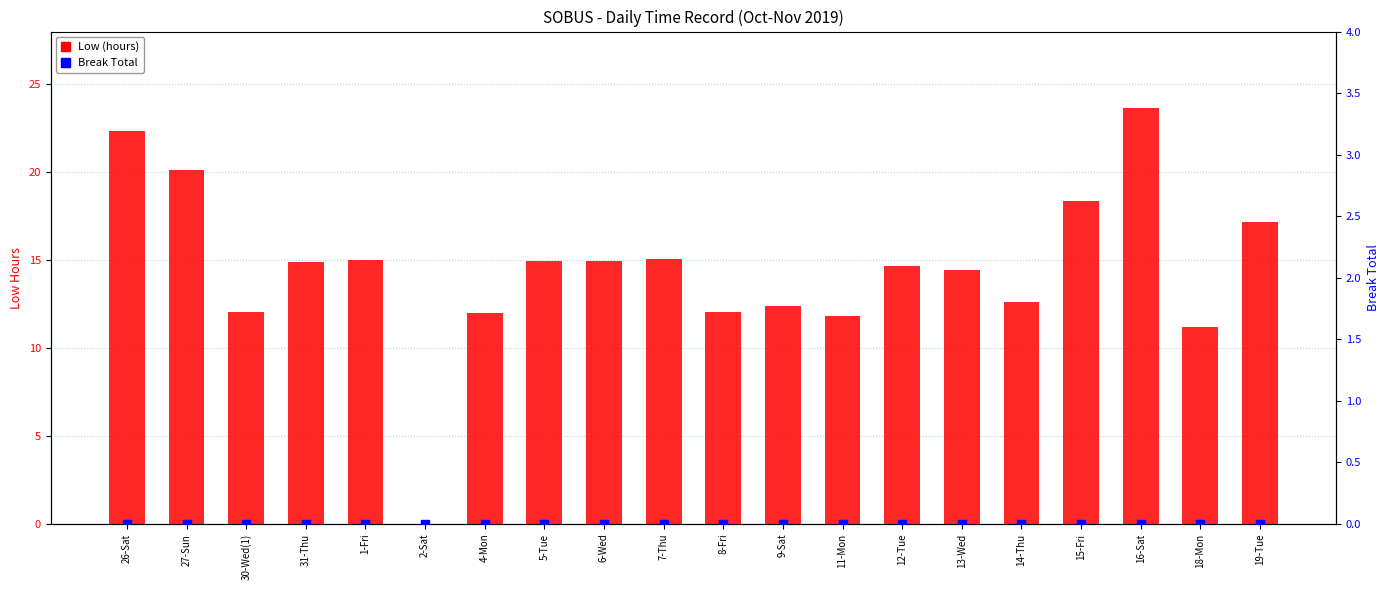

Which series has the largest total across all categories?

Low (hours)